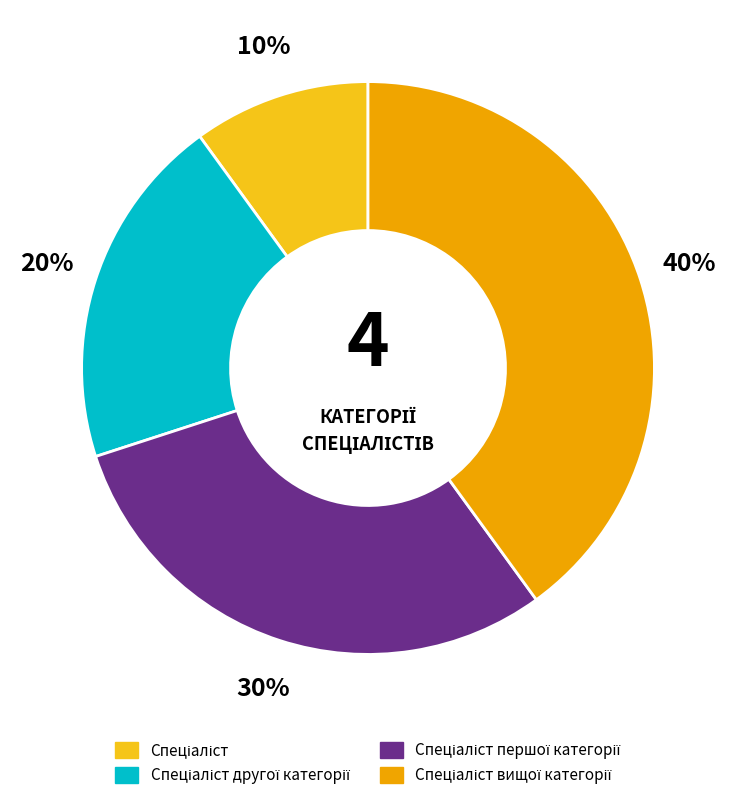

To the nearest percent, what is the difference between the largest and smallest slice percentages?

30%